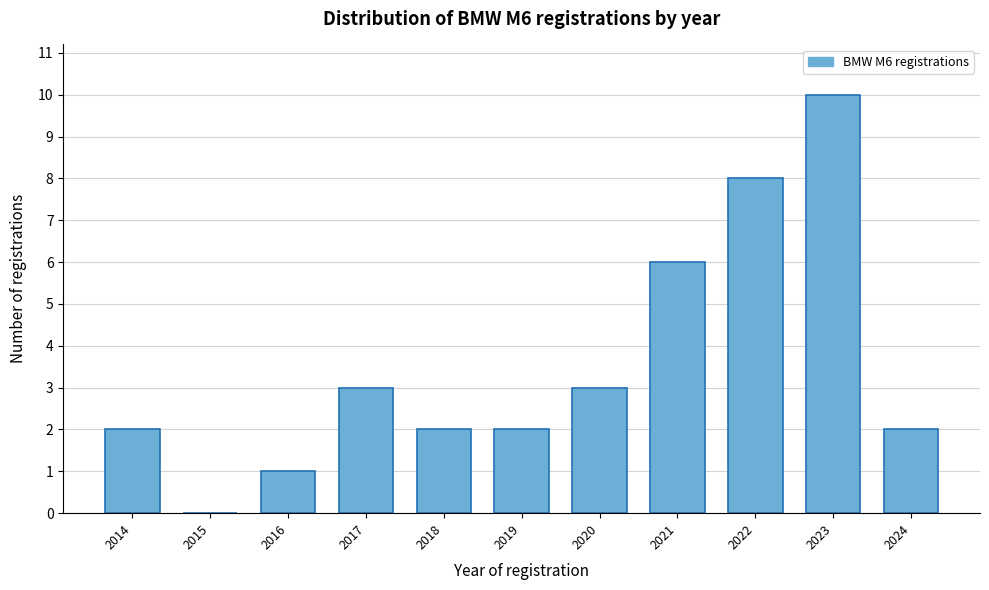

Reading left to right, extract all data points from this chart.

2014=2	2015=0	2016=1	2017=3	2018=2	2019=2	2020=3	2021=6	2022=8	2023=10	2024=2